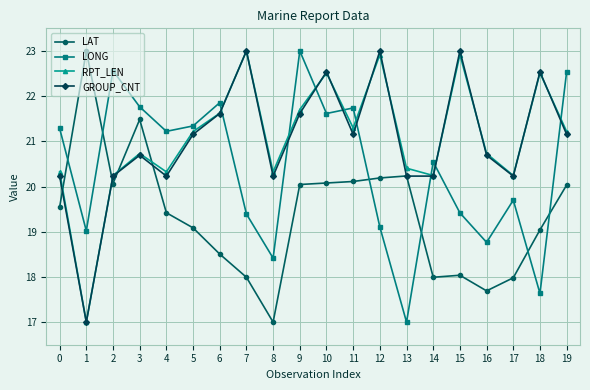

Is it true that LONG equals 11.7 at 12?

False